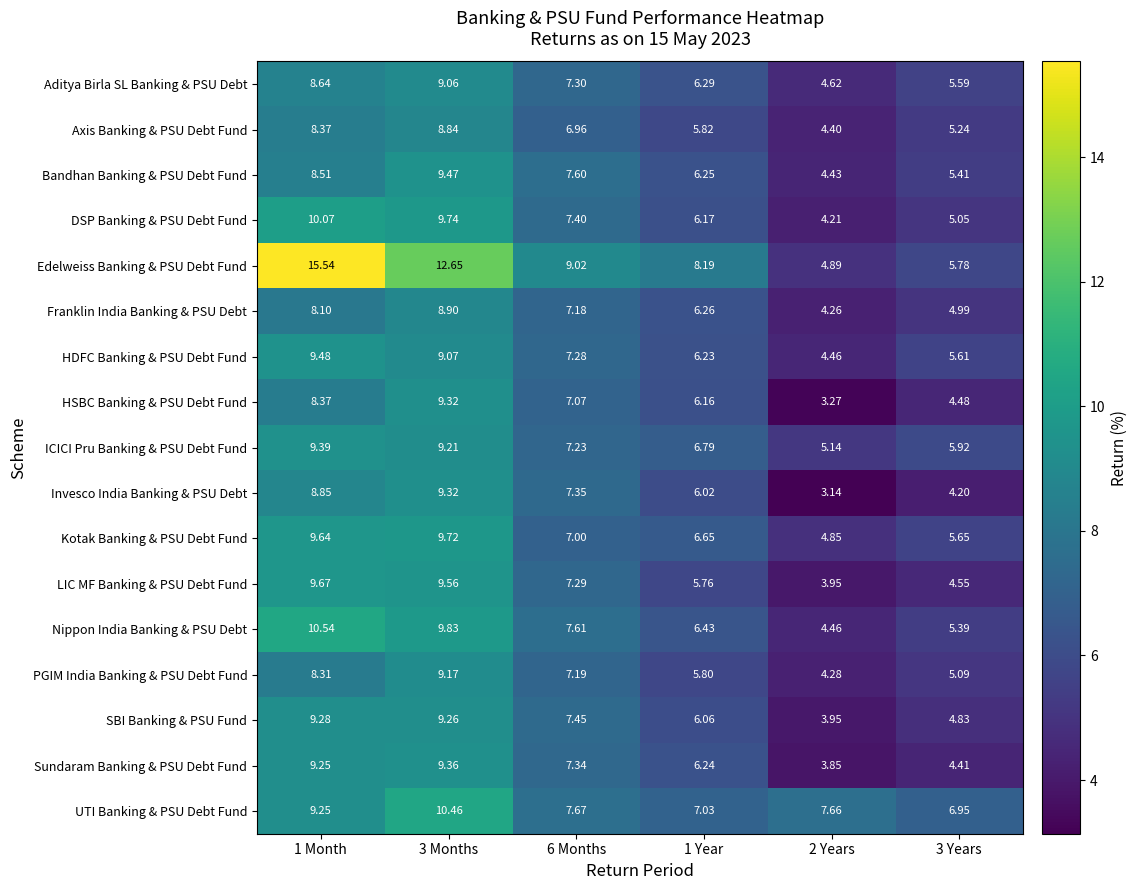

At which category is the sum across all series the highest?

3 Months